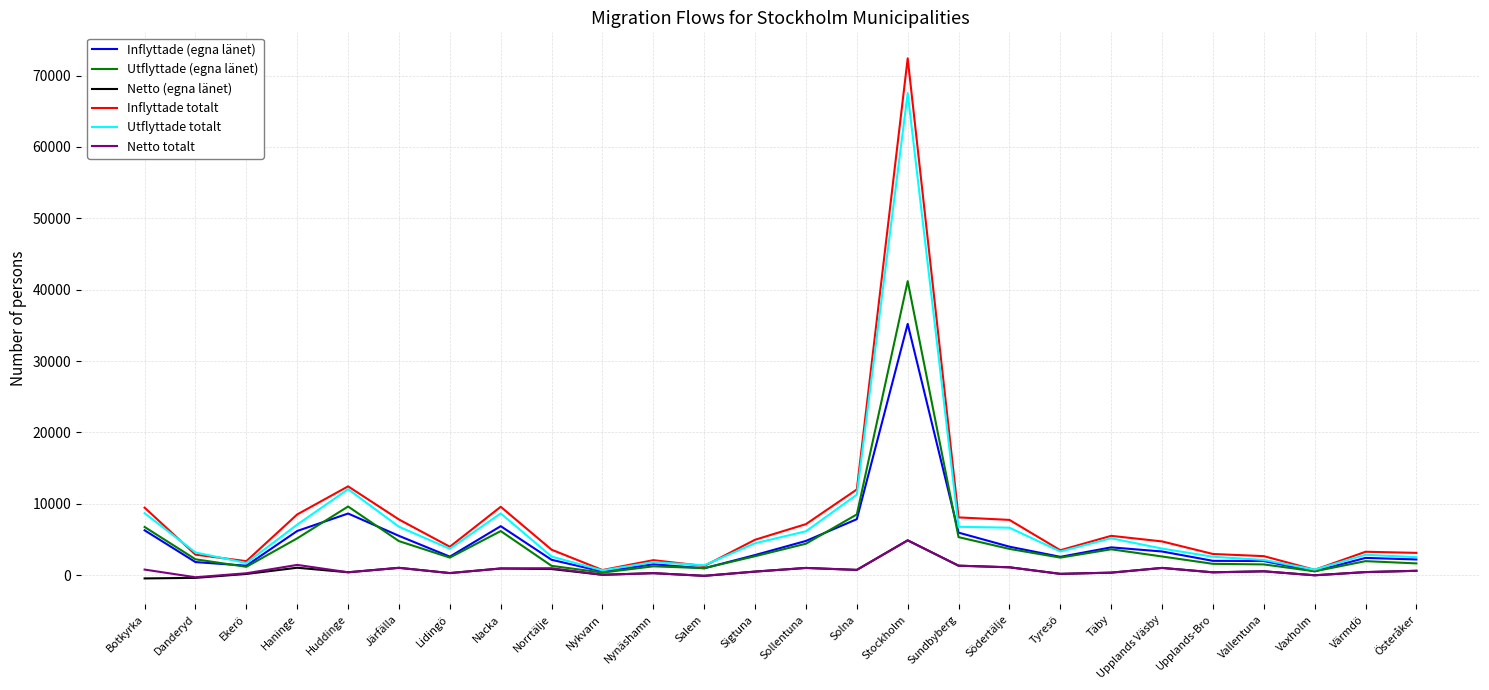

Does the chart display data point markers on the line(s)?

No